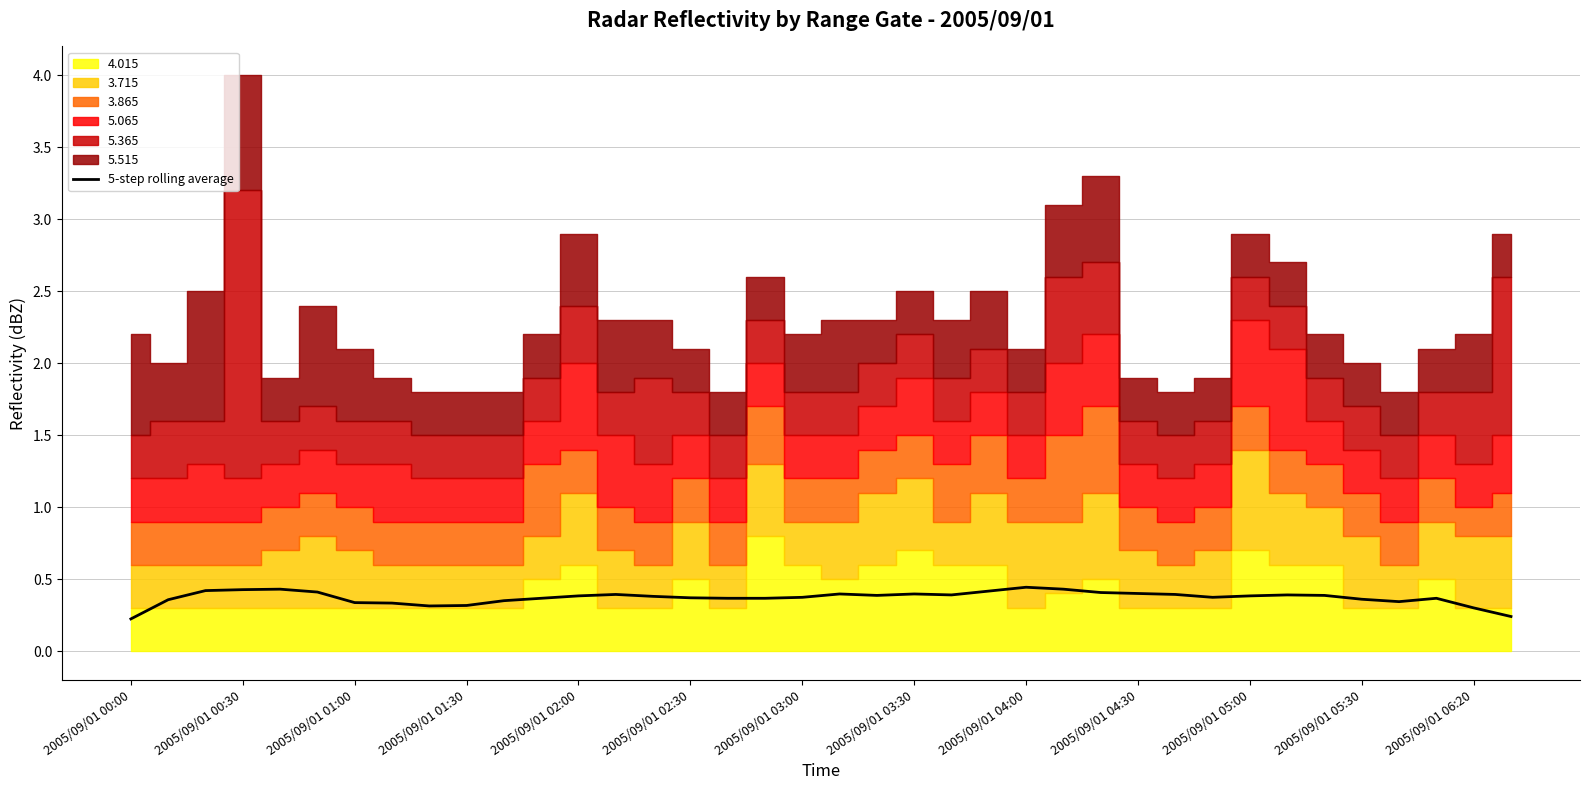

The 5-step rolling average series shows 0.4 at 2005/09/01 04:00. True or false?

True